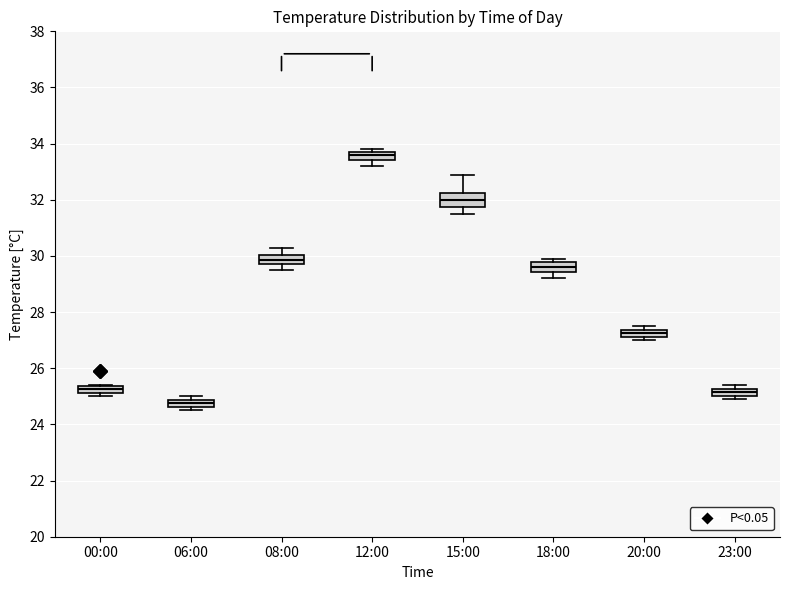

Which box's median line is the highest?

12:00